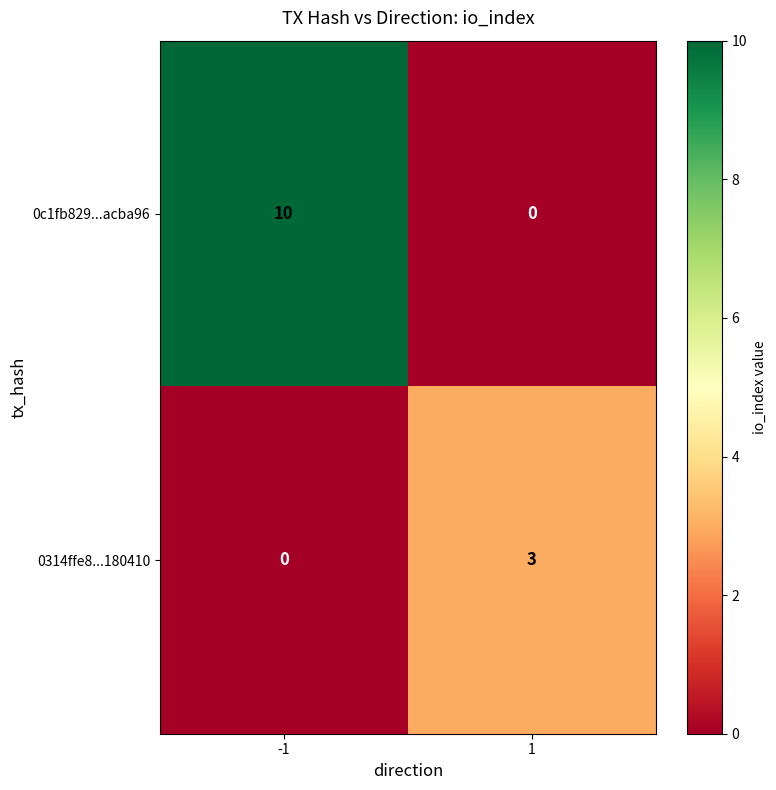

What is the highest value of the 0c1fb829...acba96 series?

10